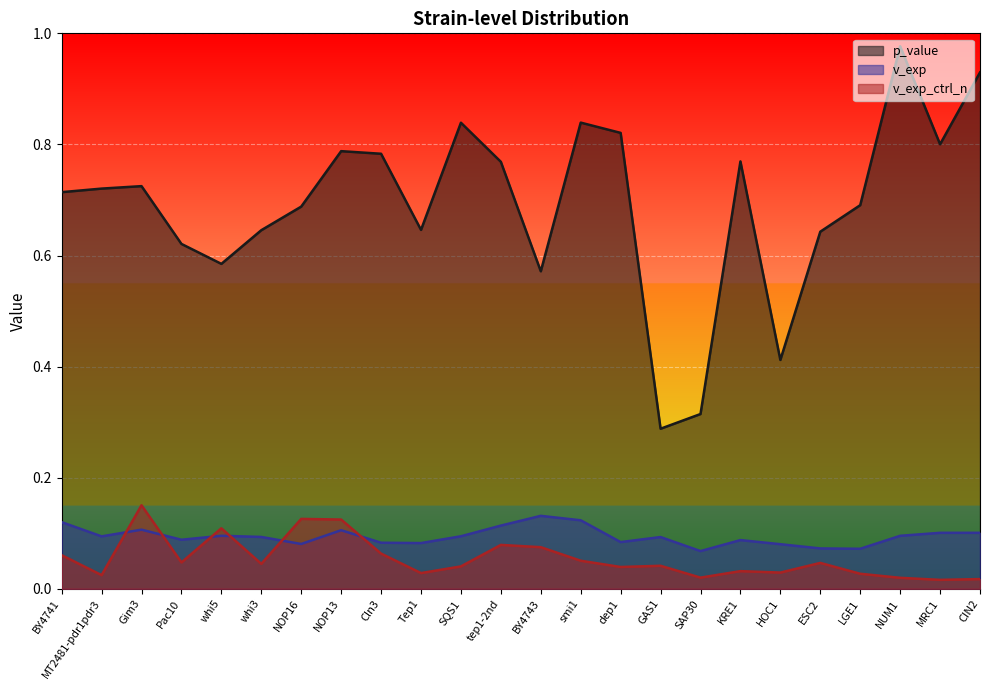

What is the difference between the highest and lowest values at KRE1?

0.7